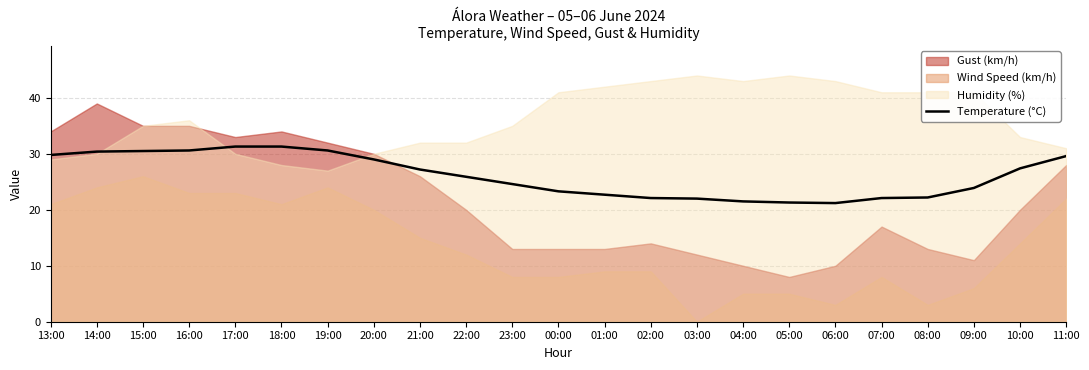

What is the sum of the values at 10:00 and 03:00?

49.4